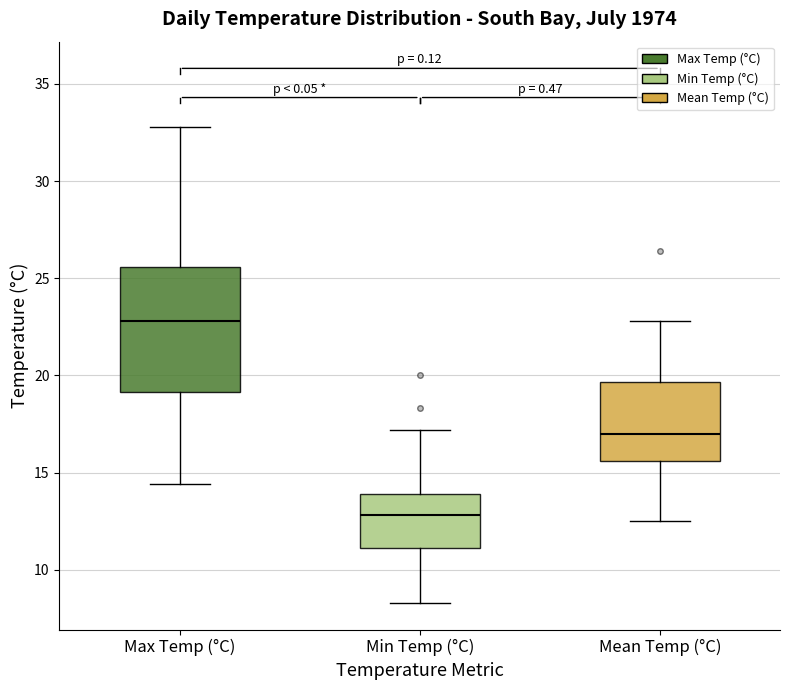

Which box is the tallest, from its lower edge to its upper edge?

Max Temp (°C)